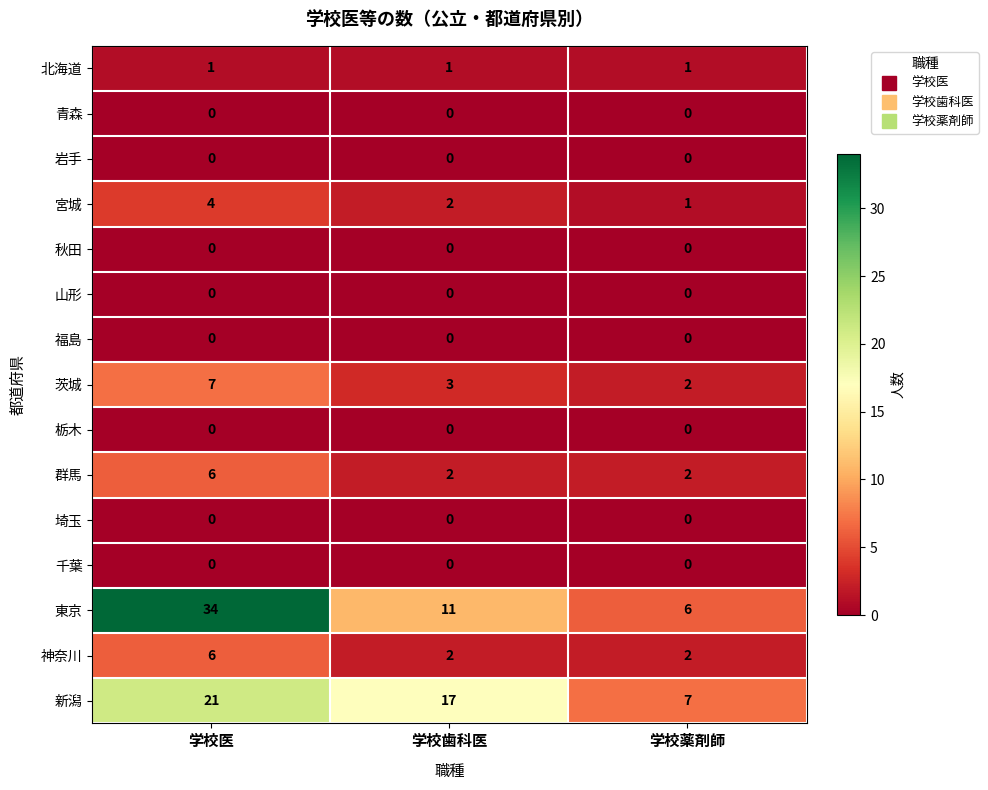

Which label corresponds to the largest value in the chart?

学校医